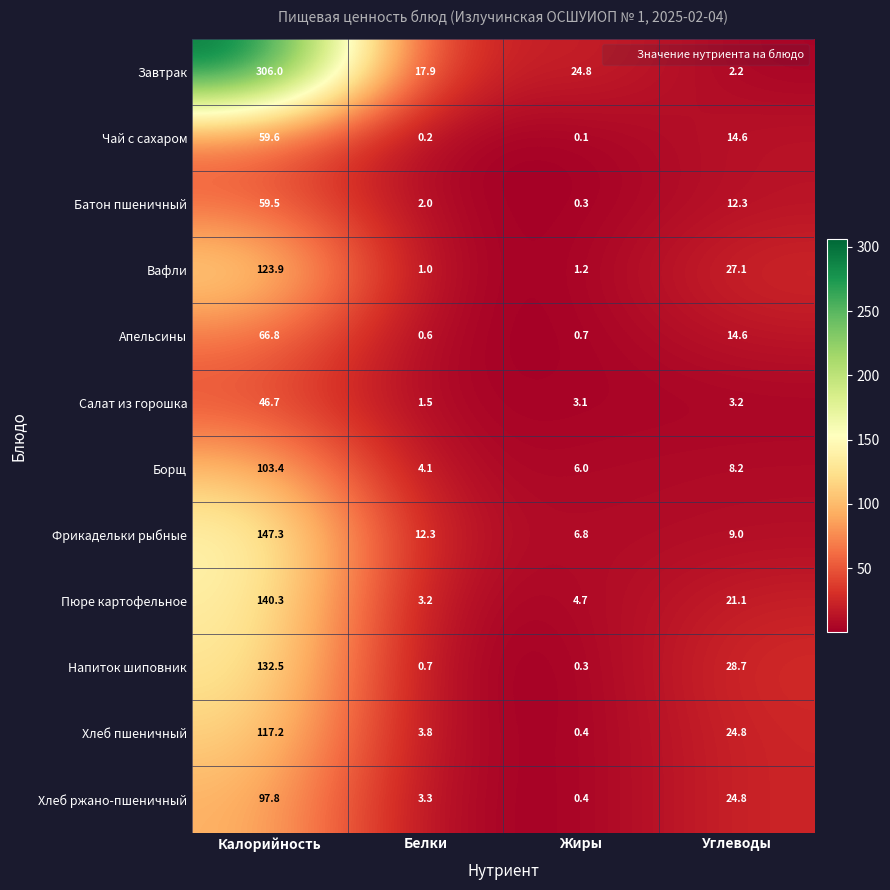

True or false: Борщ has a value of 4.1 at Белки.

True